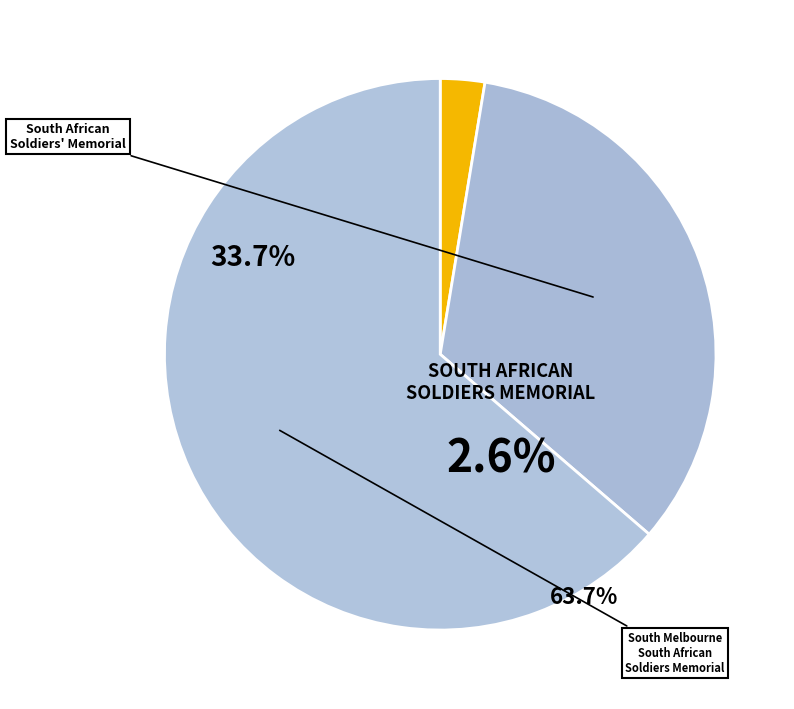

To the nearest percent, what is the average slice percentage?

33%